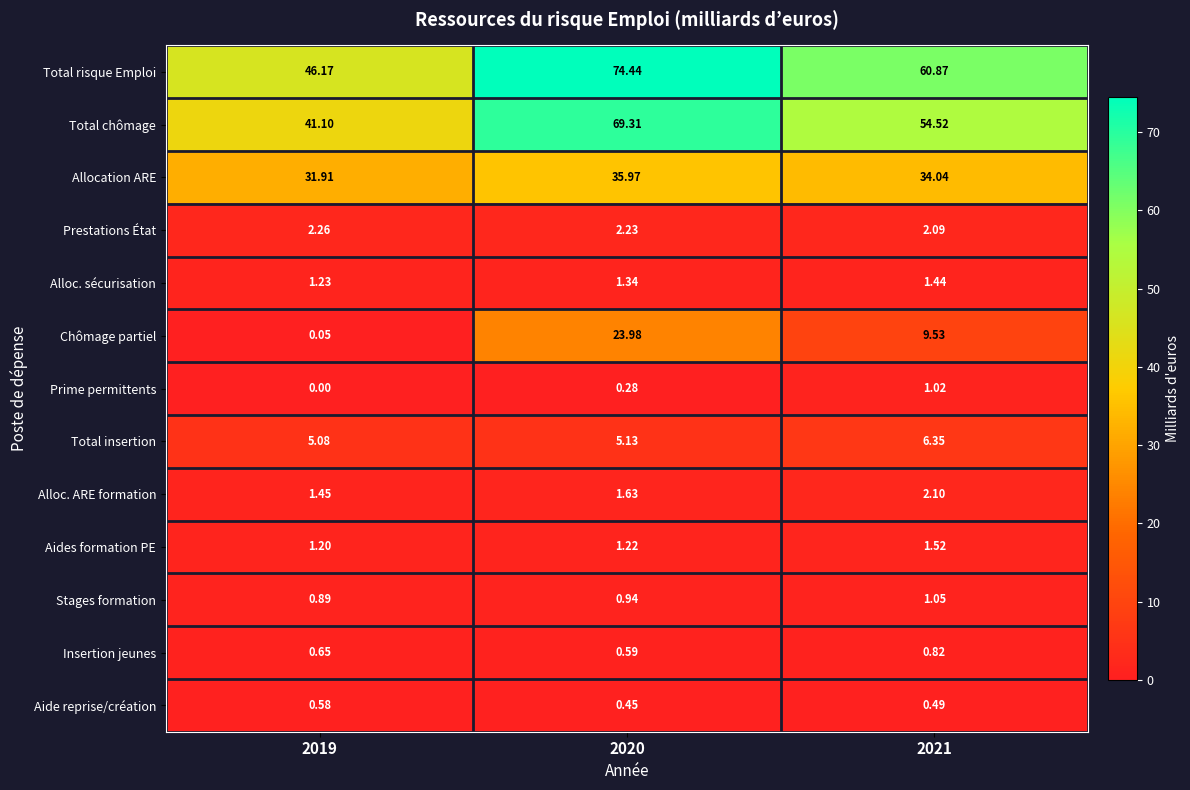

Which series has the largest total across all categories?

Total risque Emploi